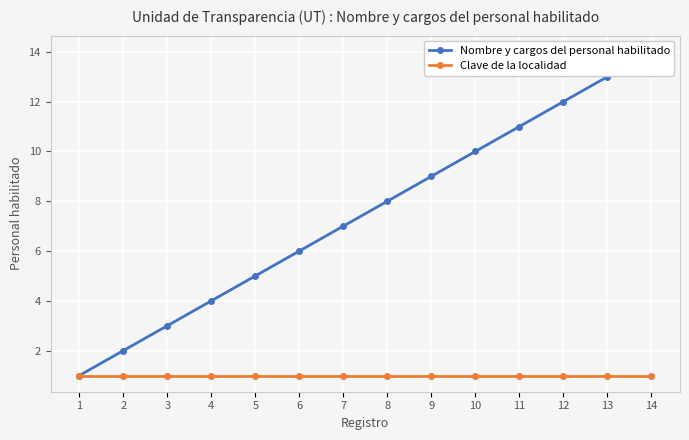

True or false: Clave de la localidad and Nombre y cargos del personal habilitado intersect in this chart.

False